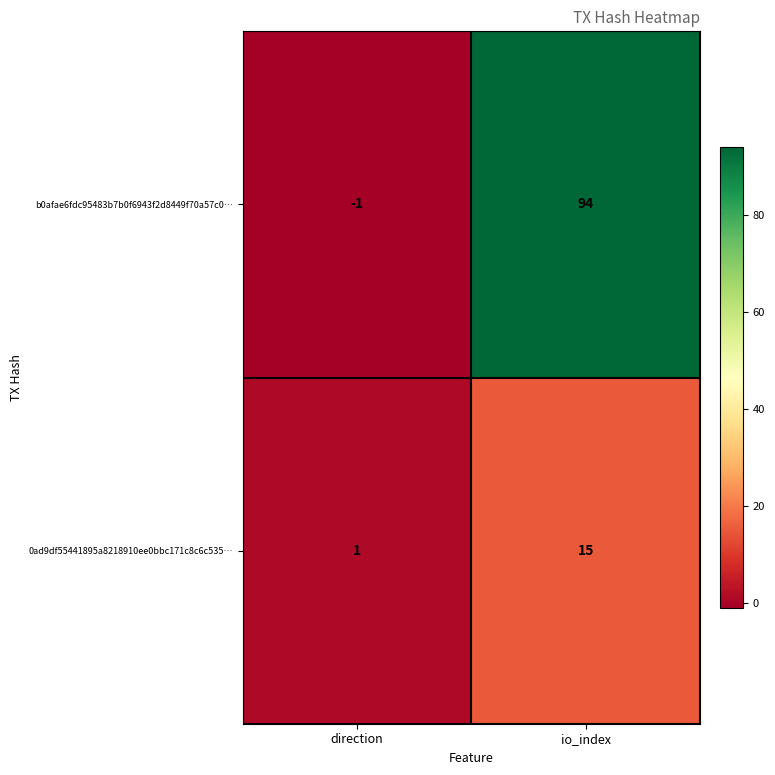

Reading left to right, list all the values displayed in this chart.

b0afae6fdc95483b7b0f6943f2d8449f70a57c0…: -1	94
0ad9df55441895a8218910ee0bbc171c8c6c535…: 1	15